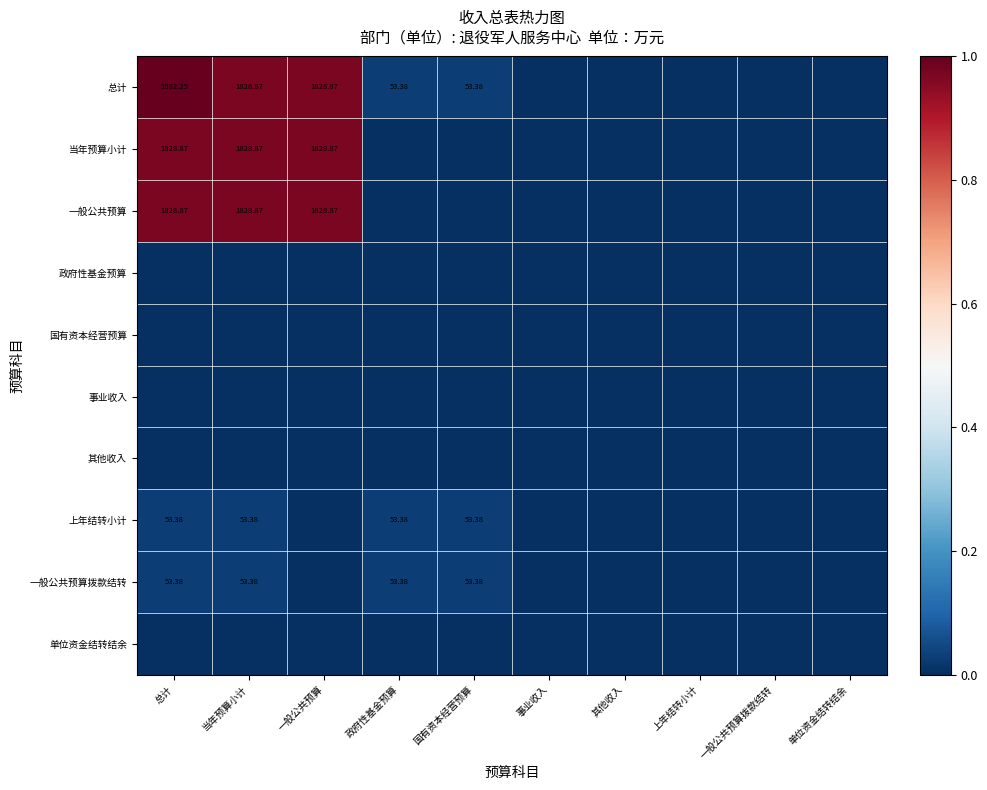

Which category has the highest value across all series?

总计